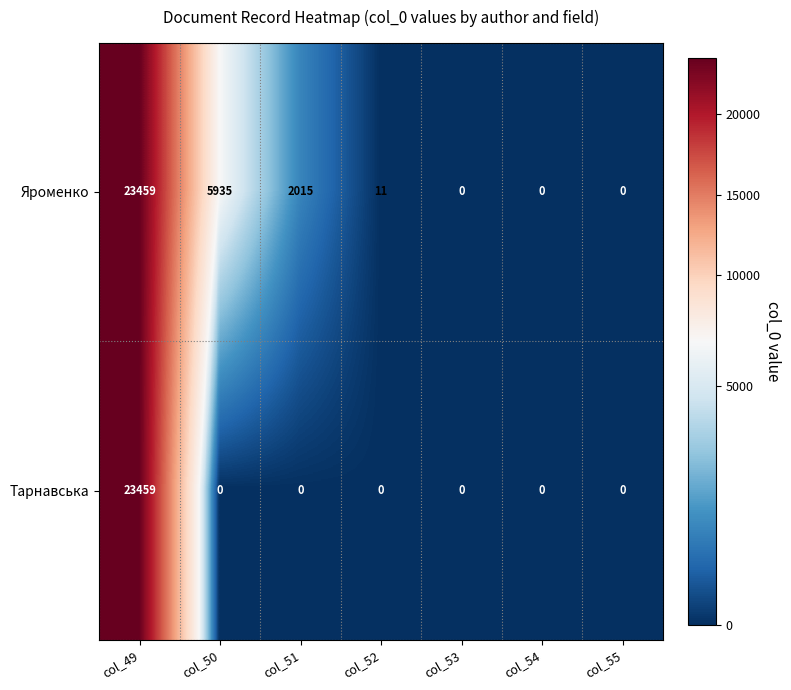

What is the spread (max minus min) of values at col_51?

2015